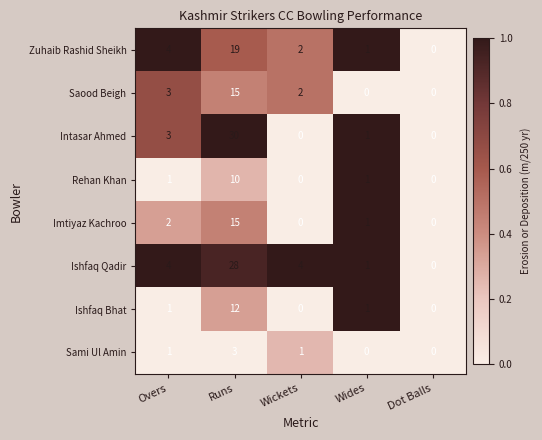

The Zuhaib Rashid Sheikh series shows 5 at Runs. True or false?

False